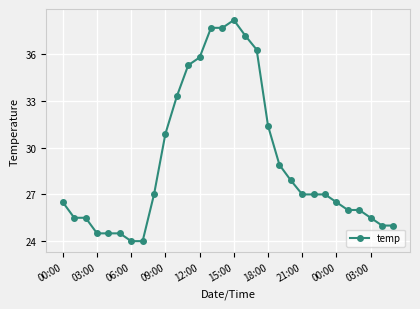

What is the average value?

29.1